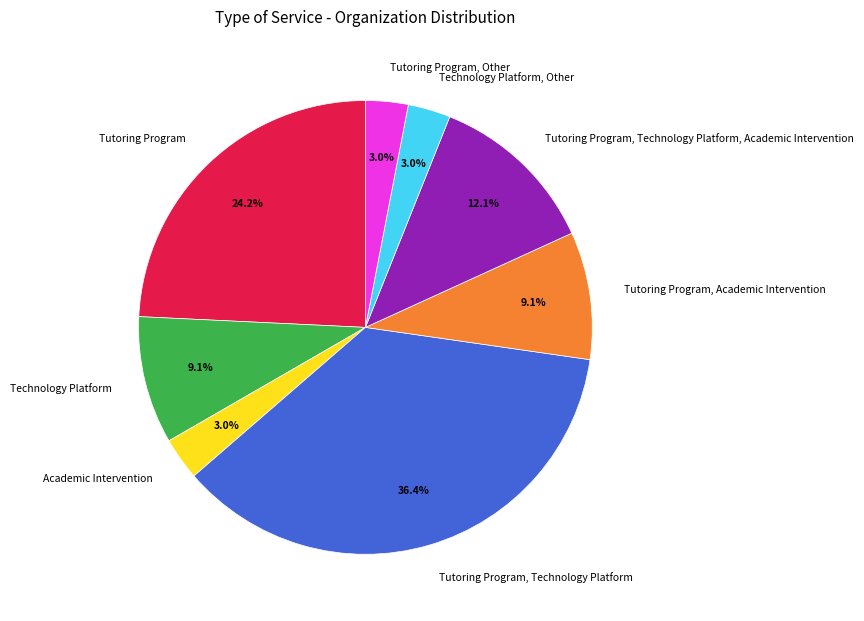

Count the number of slices in the pie.

8